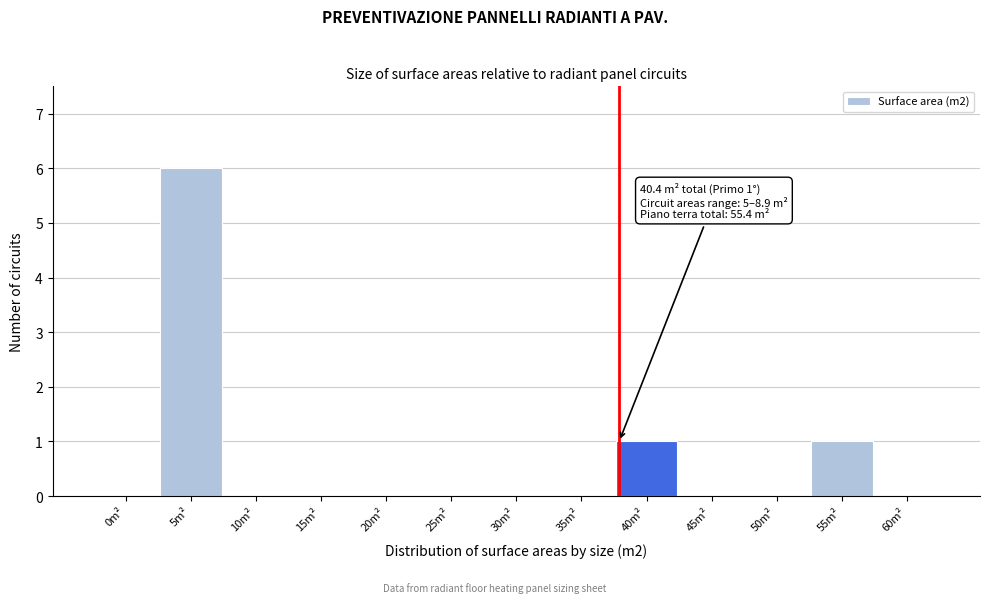

Reading left to right, list all the values displayed in this chart.

0m²=0	5m²=6	10m²=0	15m²=0	20m²=0	25m²=0	30m²=0	35m²=0	40m²=1	45m²=0	50m²=0	55m²=1	60m²=0